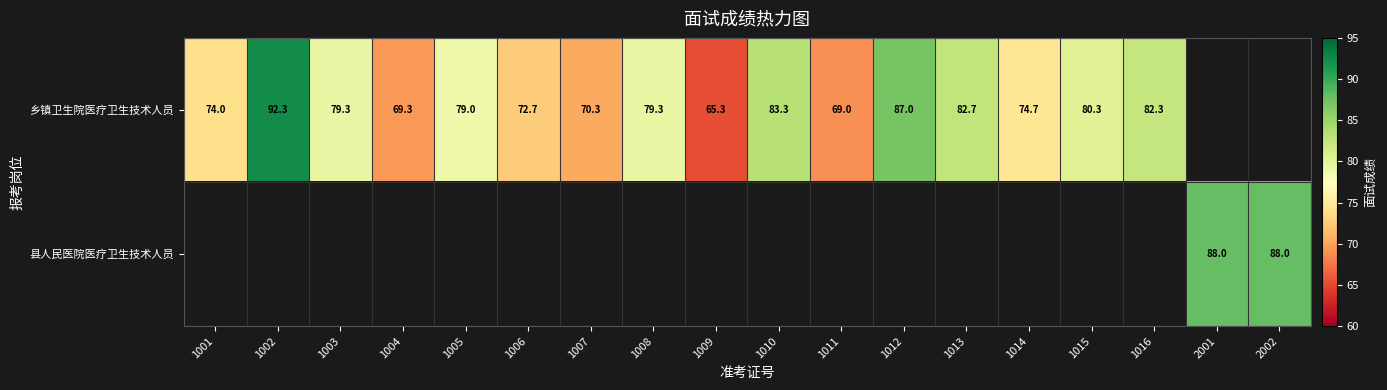

Which label corresponds to the largest value in the chart?

1002